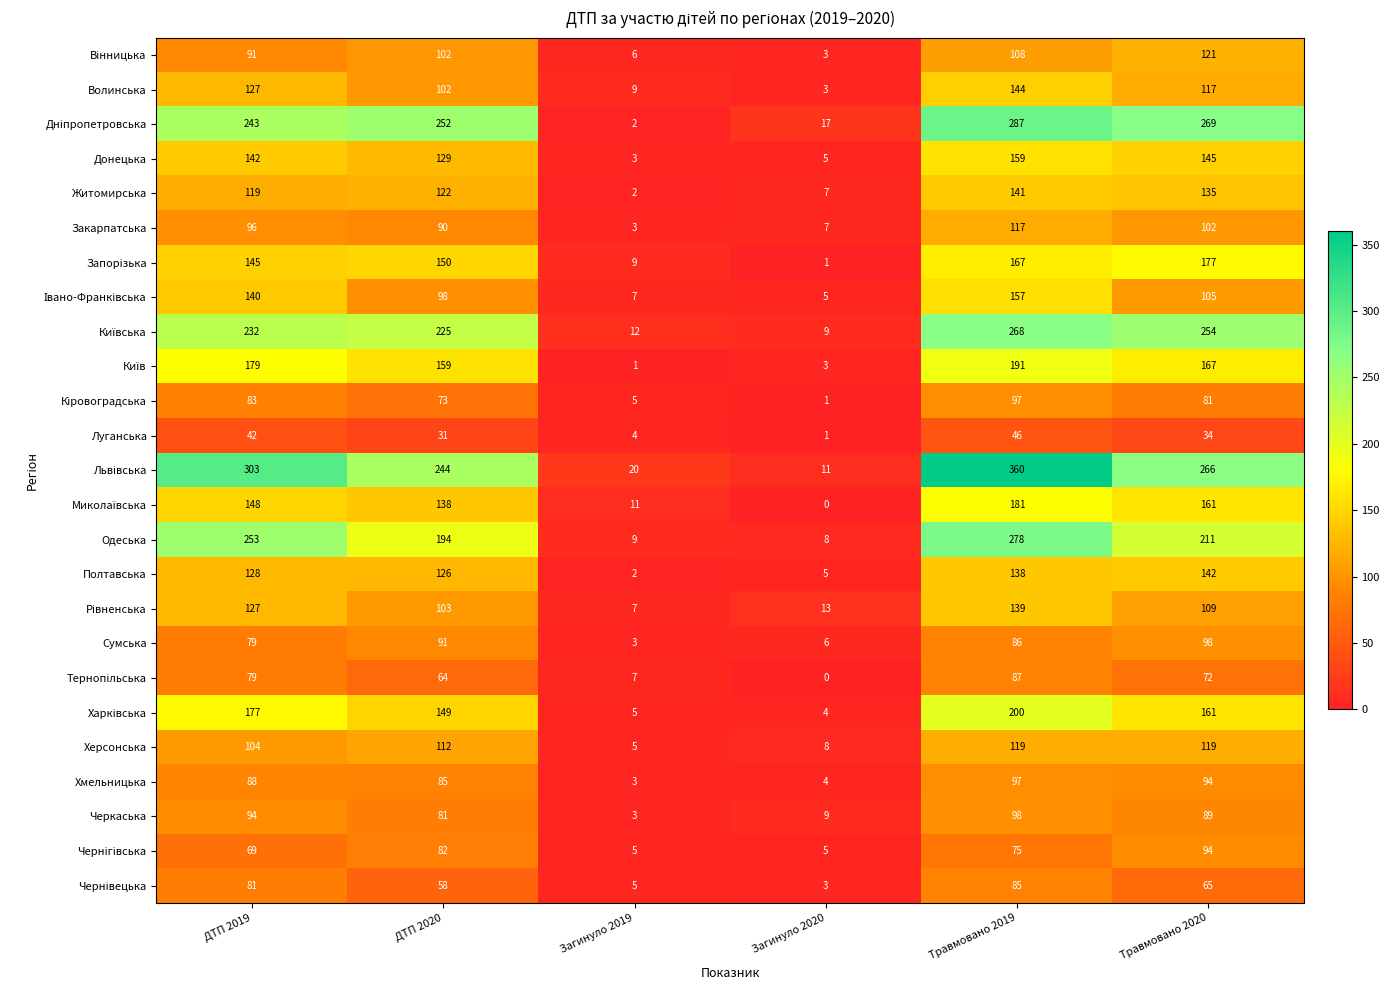

Count the number of data series in this chart.

25